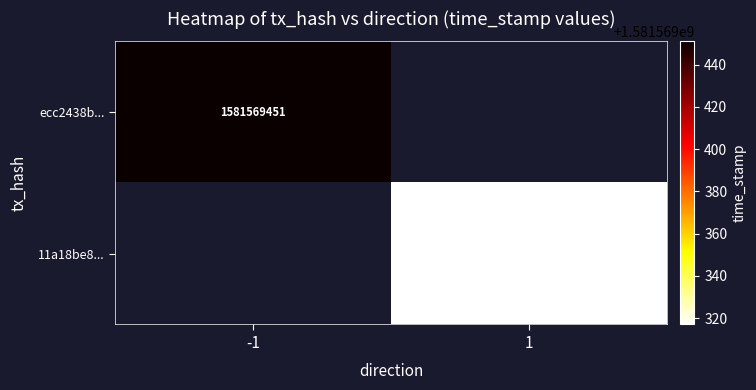

Reading left to right, list all the values displayed in this chart.

ecc2438bb305822b79378e4c94ae0ac53feb196: -1	1581569451
11a18be8a387e7ea61f918ce32553d0b053bffc: 1	1581569317